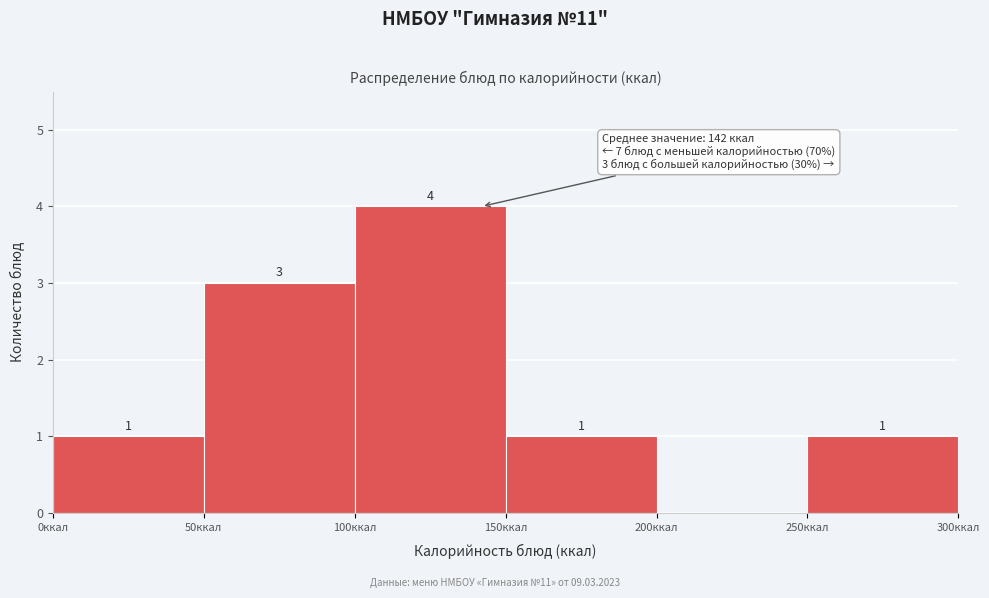

Over which range of the x-axis is the bar tallest?

100 to 150